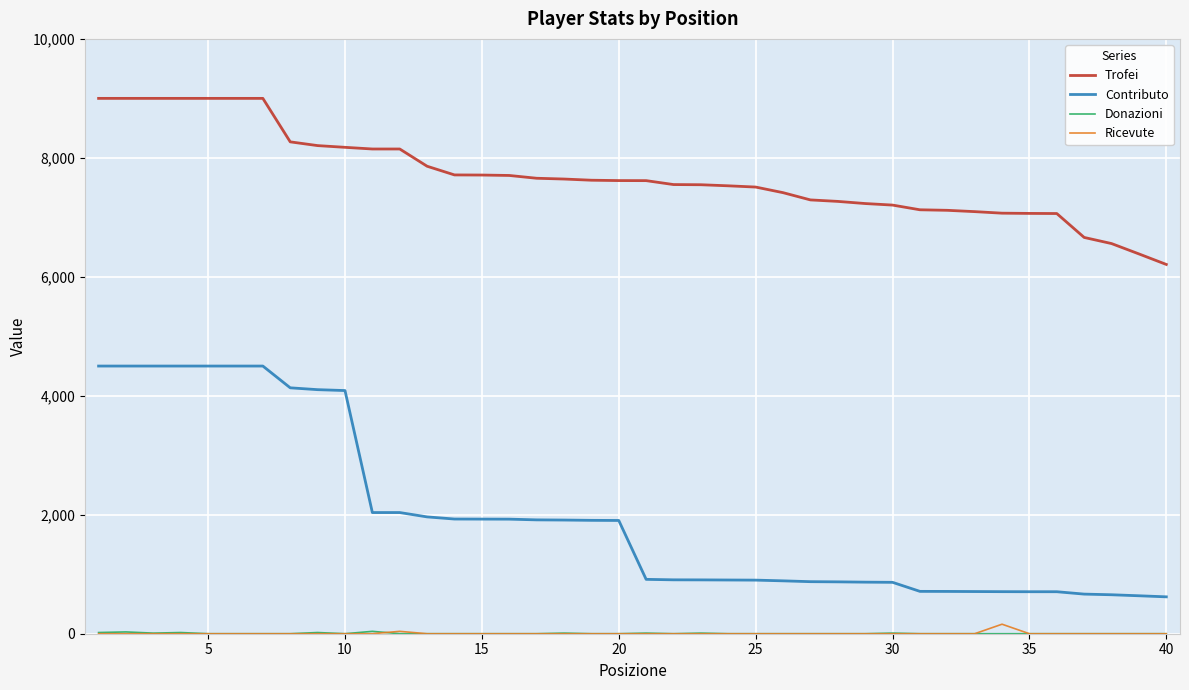

What is the greatest value displayed?

9000